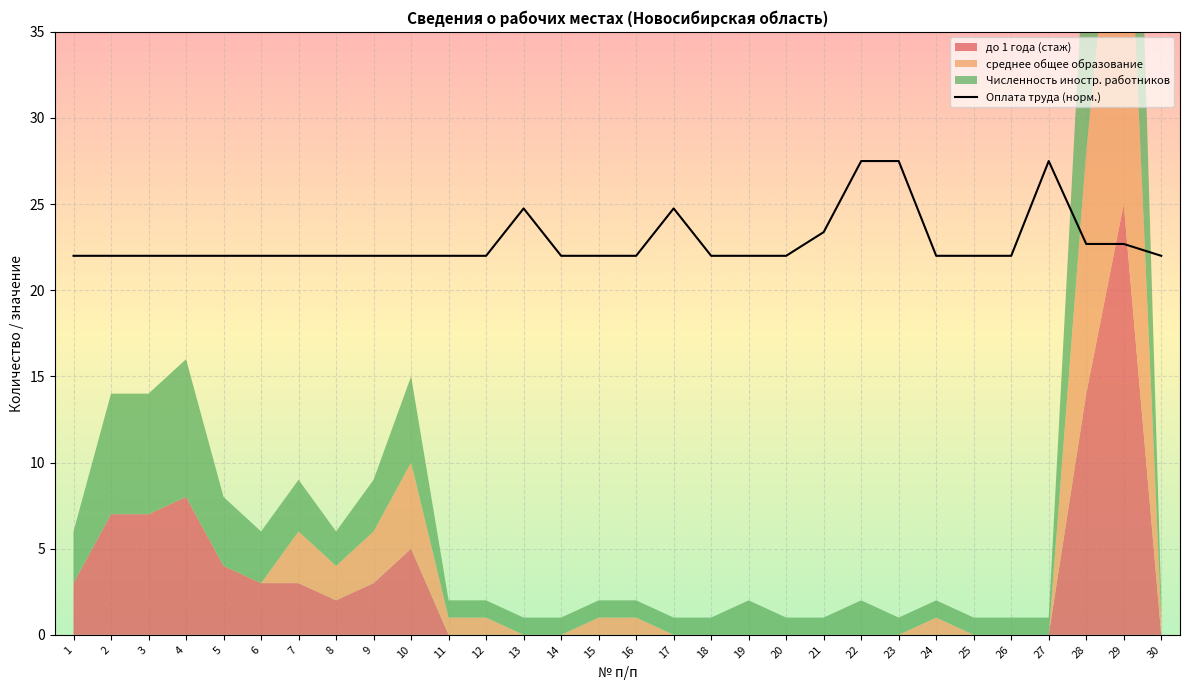

The chart shows a value of 40.6 at 13. True or false?

False